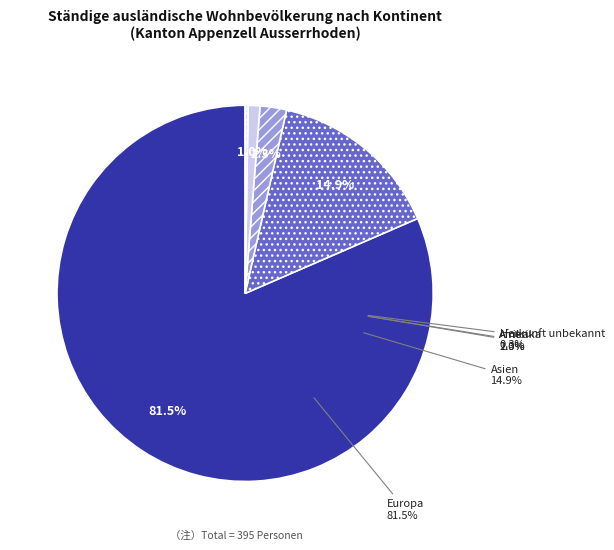

What portion of the pie excludes Ozeanien?

100.0%